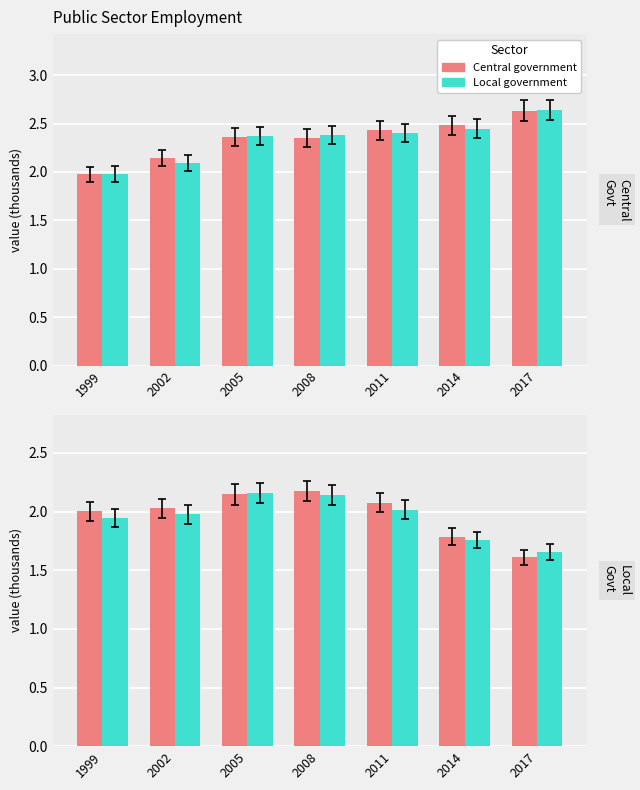

Between 2002 and 2008, which is larger?

2008